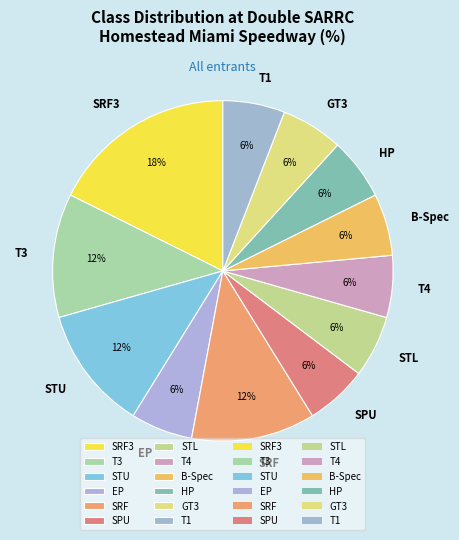

Is it true that T1 is 1% of the pie?

False